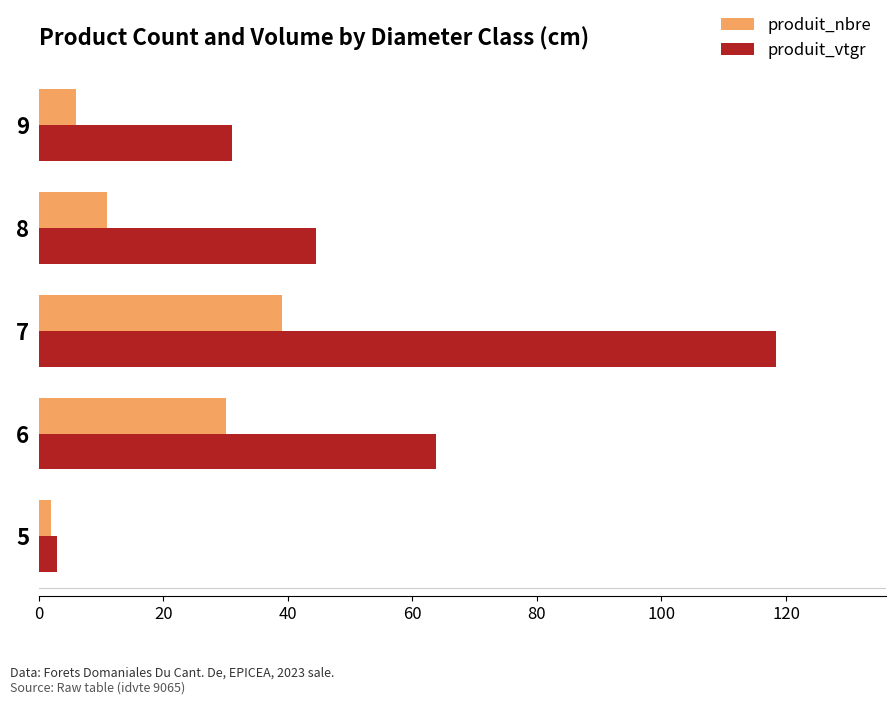

Rank the series by their average value, from highest to lowest.

produit_vtgr, produit_nbre